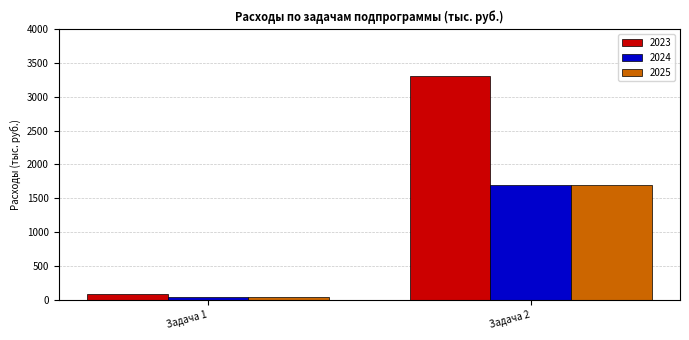

Which series has the widest spread of values?

2023